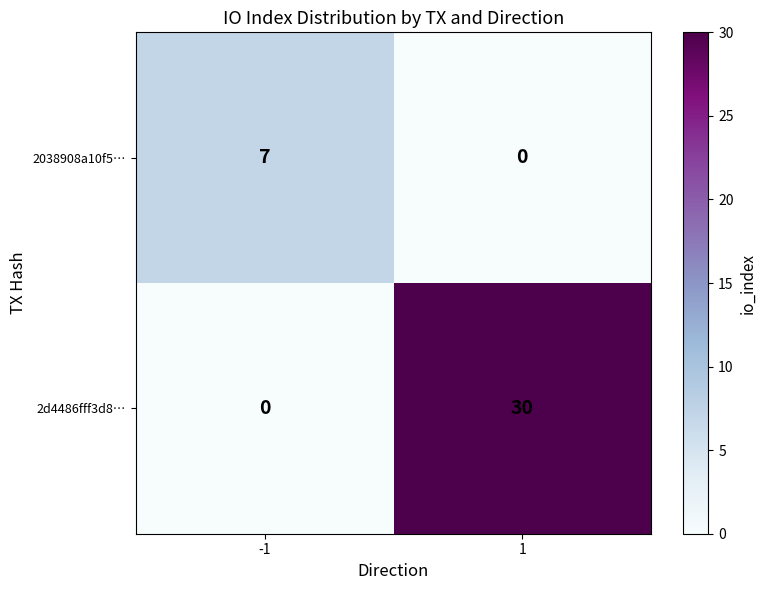

Count the number of categories in the chart.

2